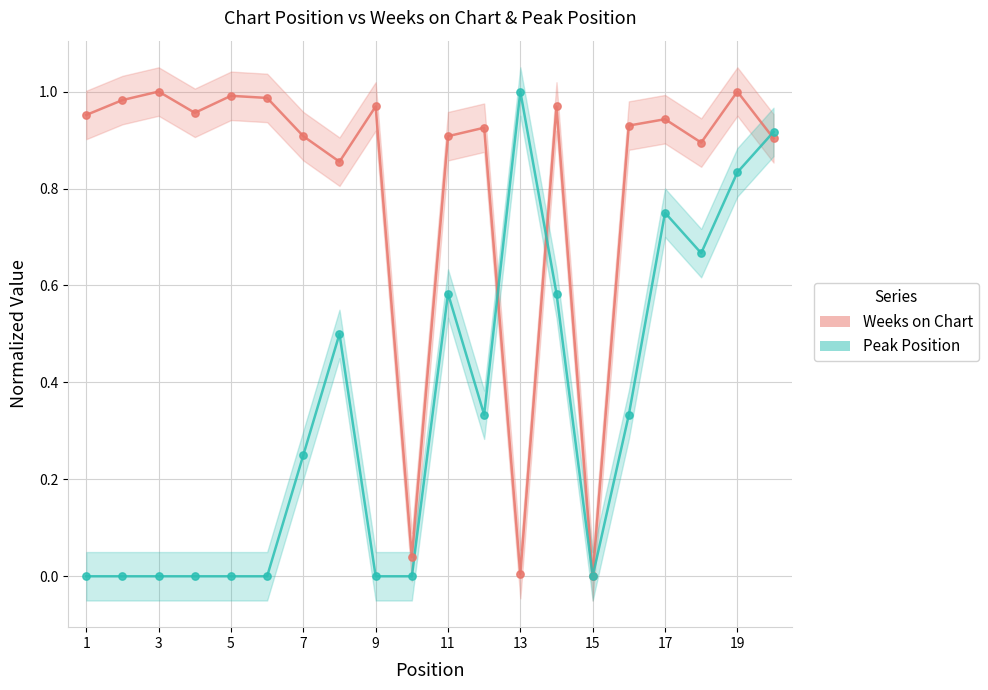

What are all the series names shown in the legend?

Weeks on Chart, Peak Position